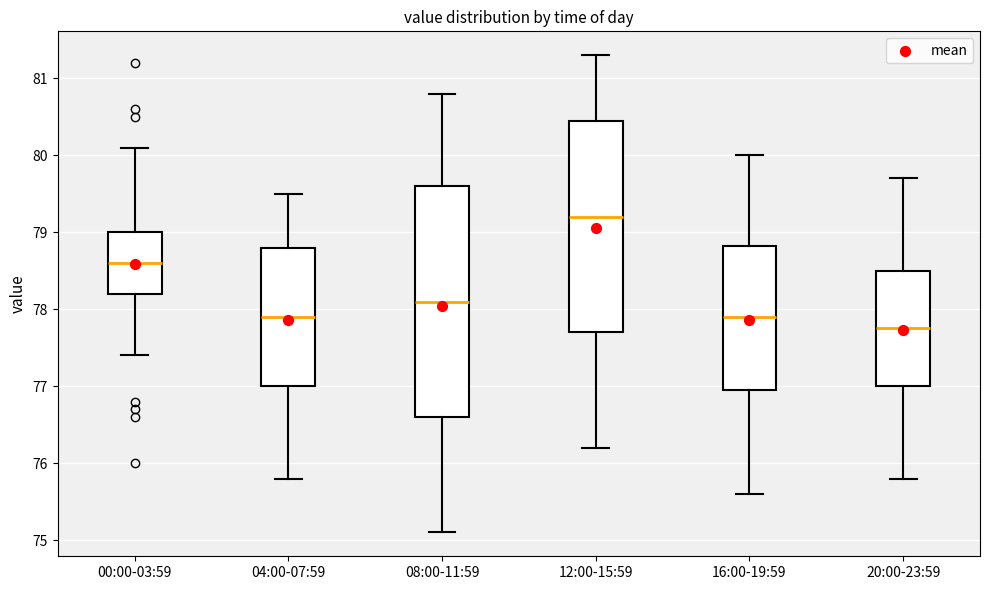

Which box is the tallest, from its lower edge to its upper edge?

08:00-11:59